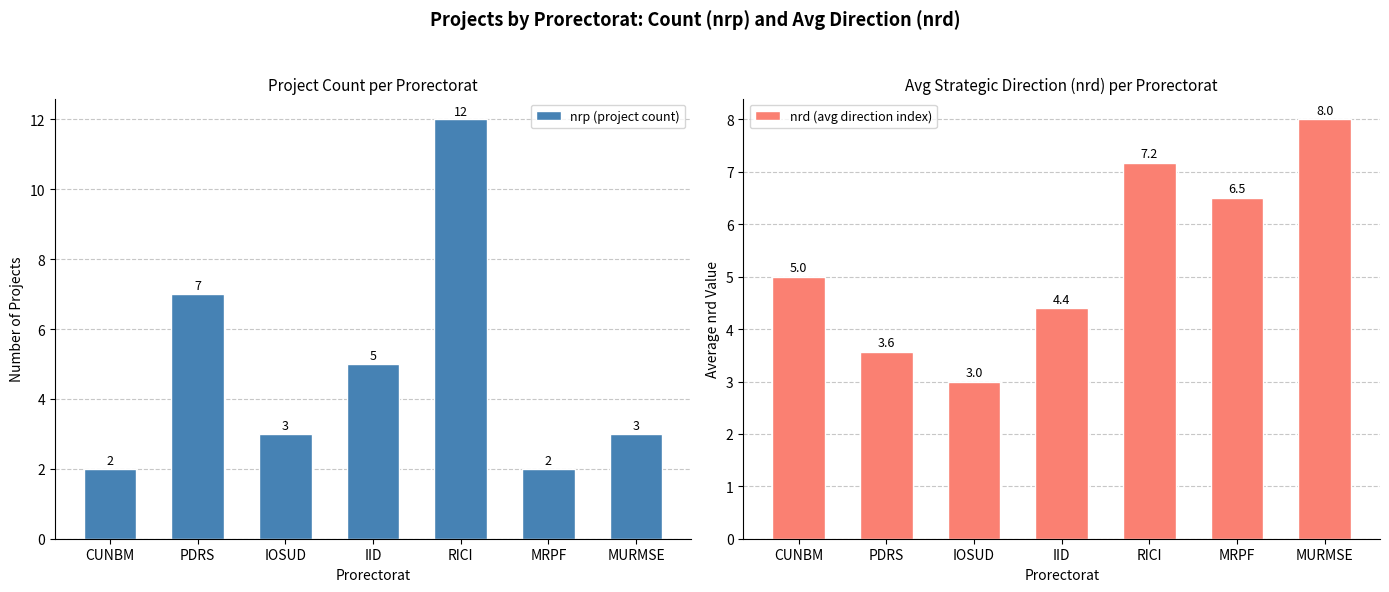

True or false: nrp (project count) has a value of 2.3 at PDRS.

False